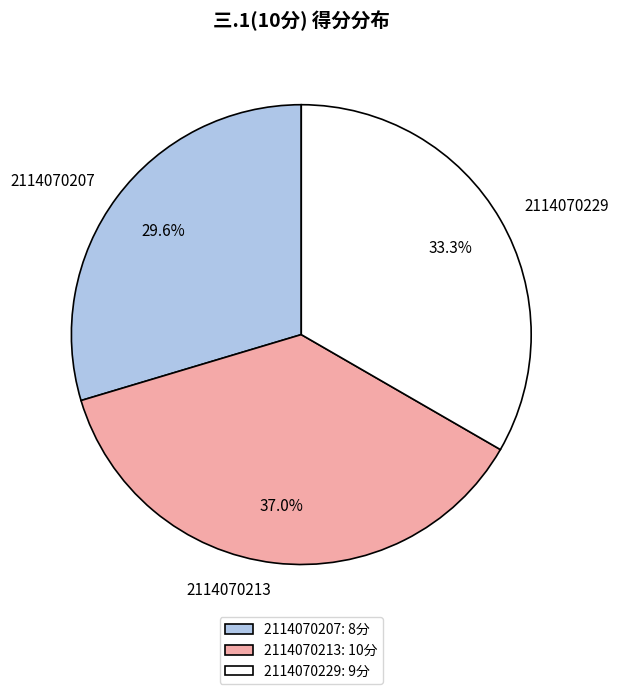

What is the smallest slice in the pie chart?

2114070207